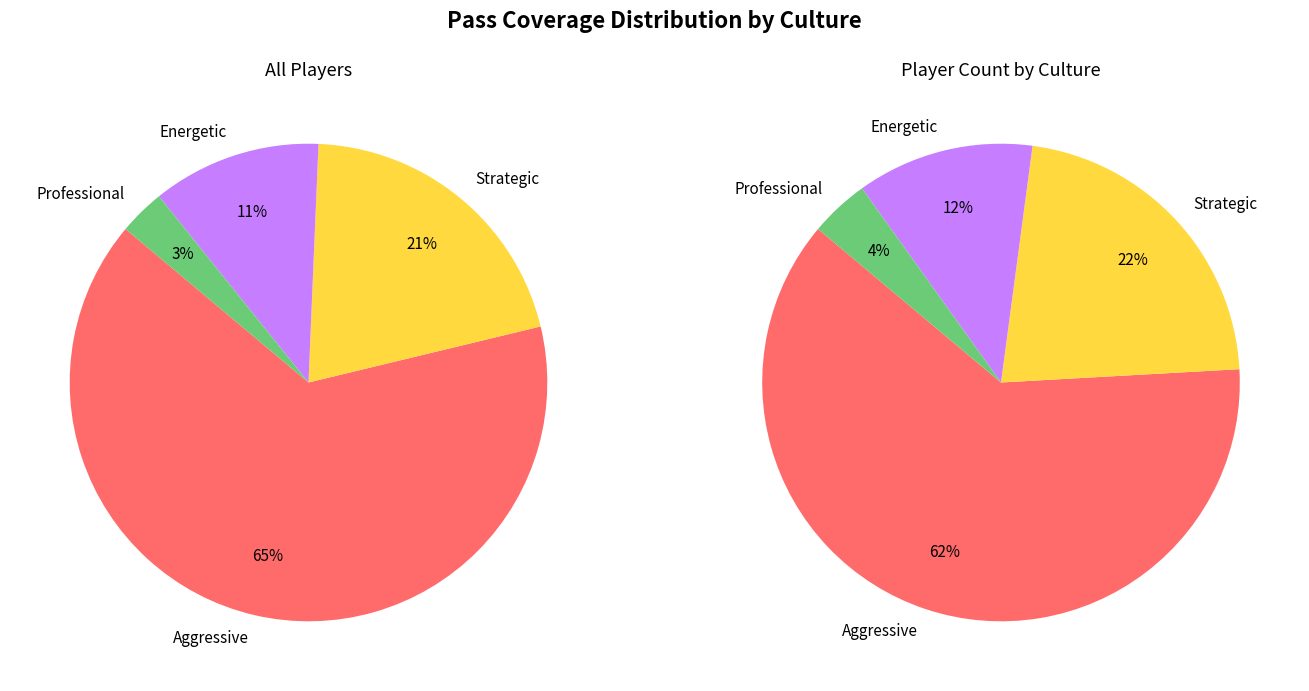

The Professional slice represents 20% of the pie. True or false?

False